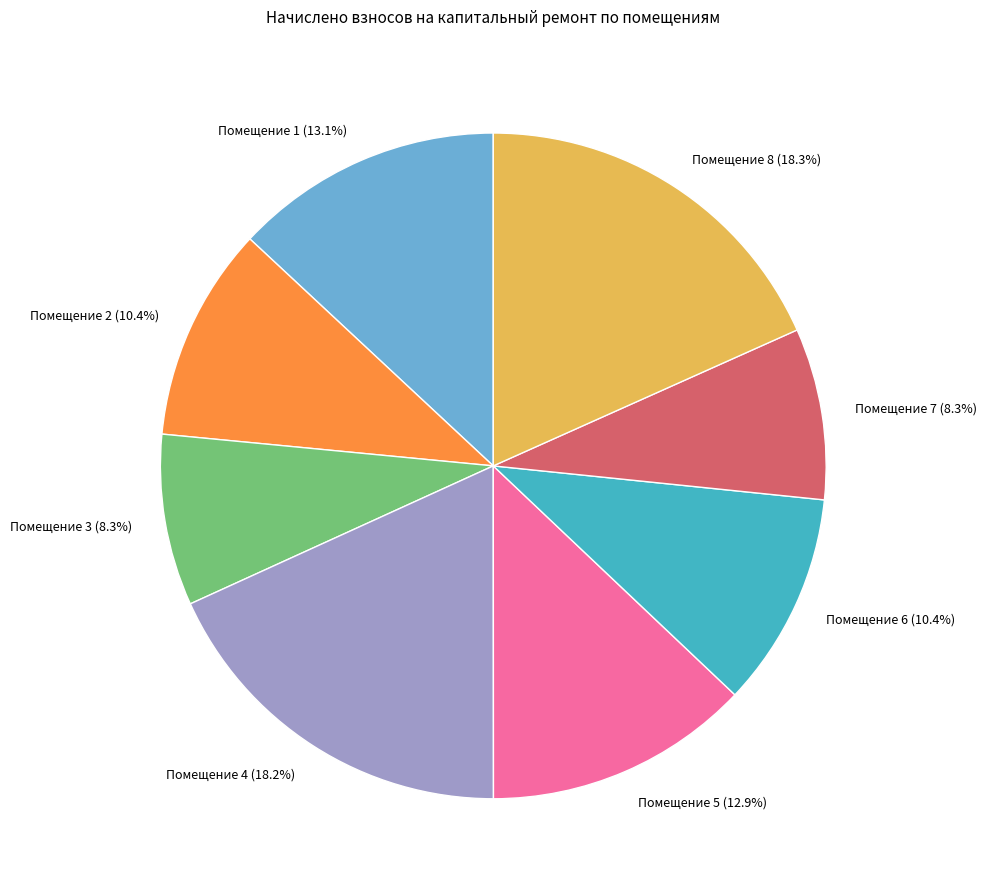

Is the sum of Помещение 1 (13.1%) and Помещение 2 (10.4%) greater than half?

No